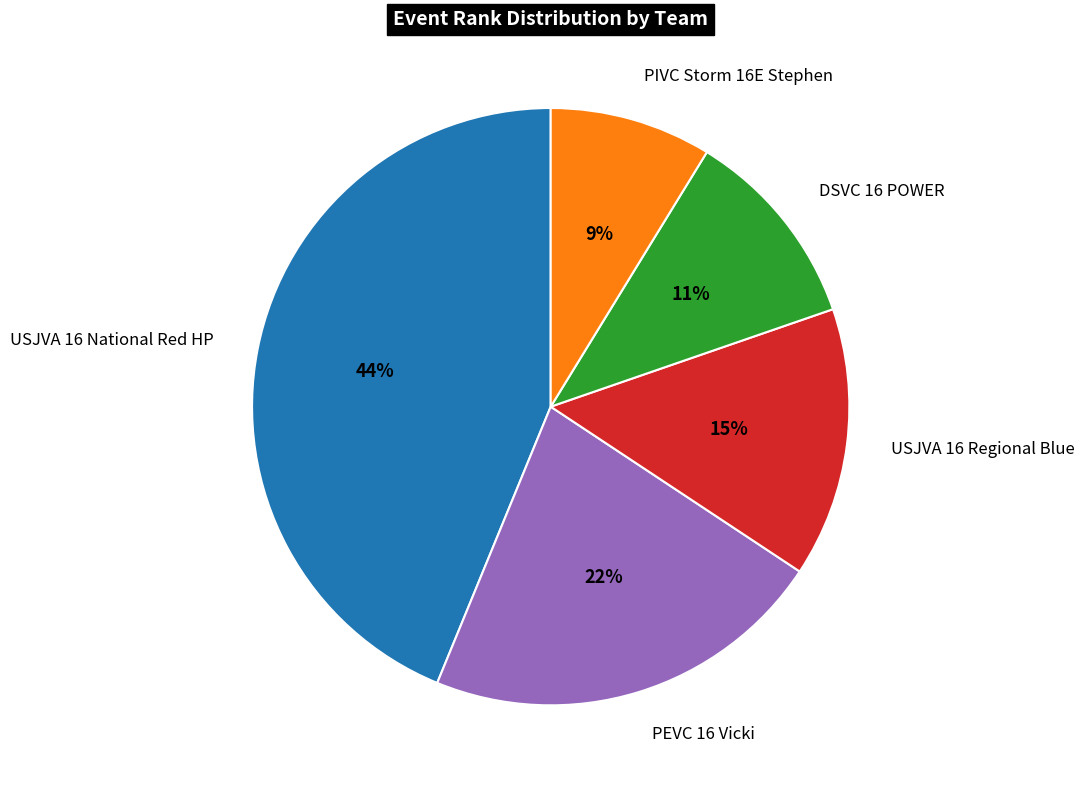

Does USJVA 16 Regional Blue account for over 50% of the chart?

No